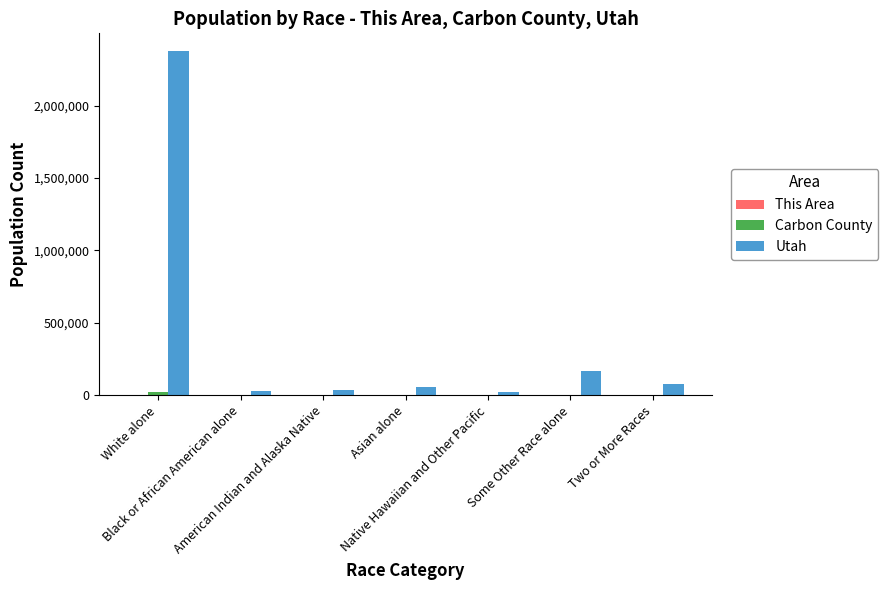

Which series has the largest total across all categories?

Utah